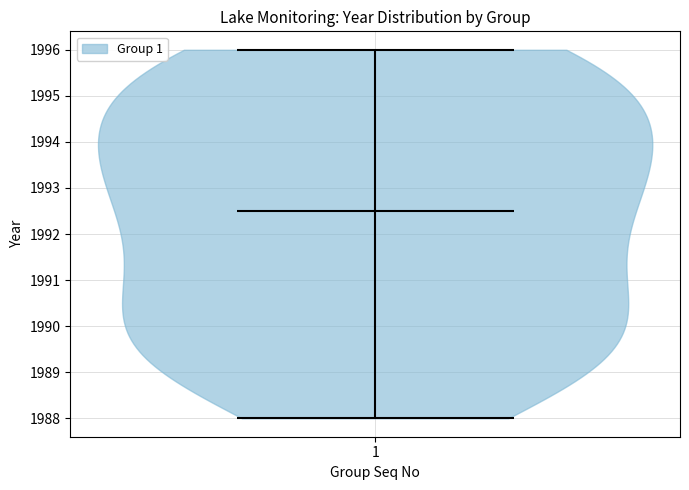

Read this violin plot against the y-axis: where its median line is, and the lowest and highest points the violin reaches. The values are not printed on the chart, so give them approximately, as read against the axis.

median line 1992.5, lowest point 1988.0, highest point 1996.0